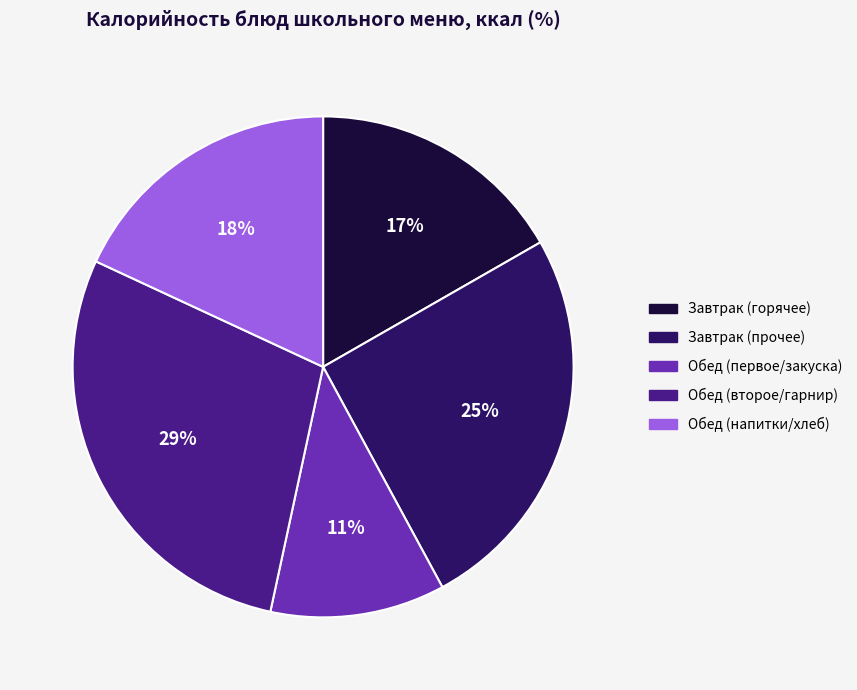

Combined, do Обед (напитки/хлеб) and Завтрак (прочее) account for over 50%?

No